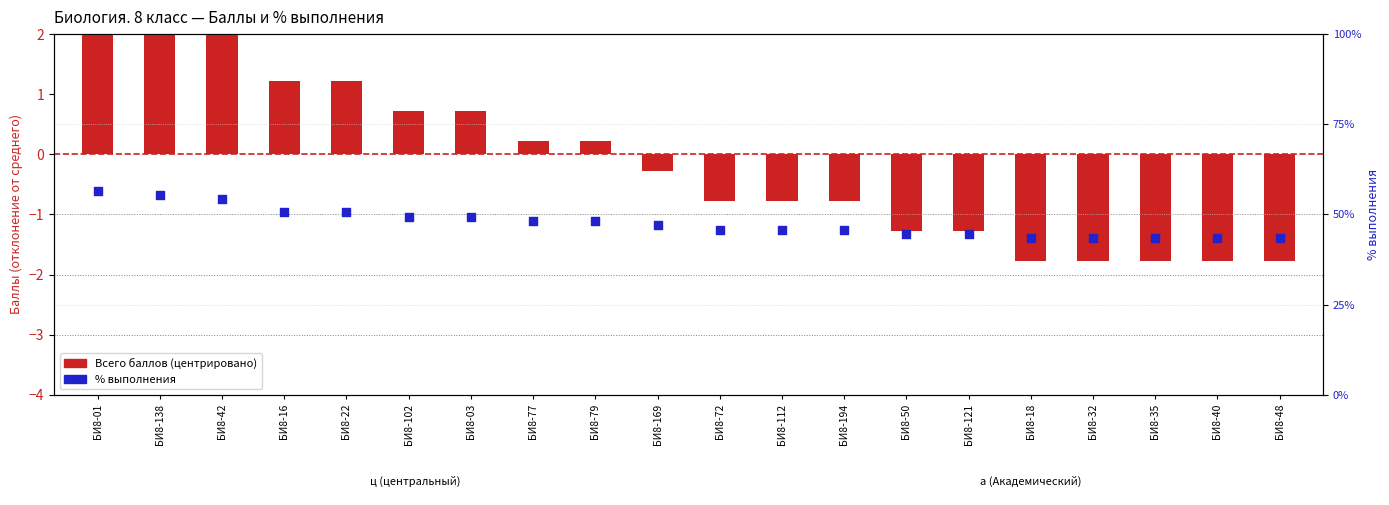

Which series contains the lowest Y value?

Всего баллов (центрировано)